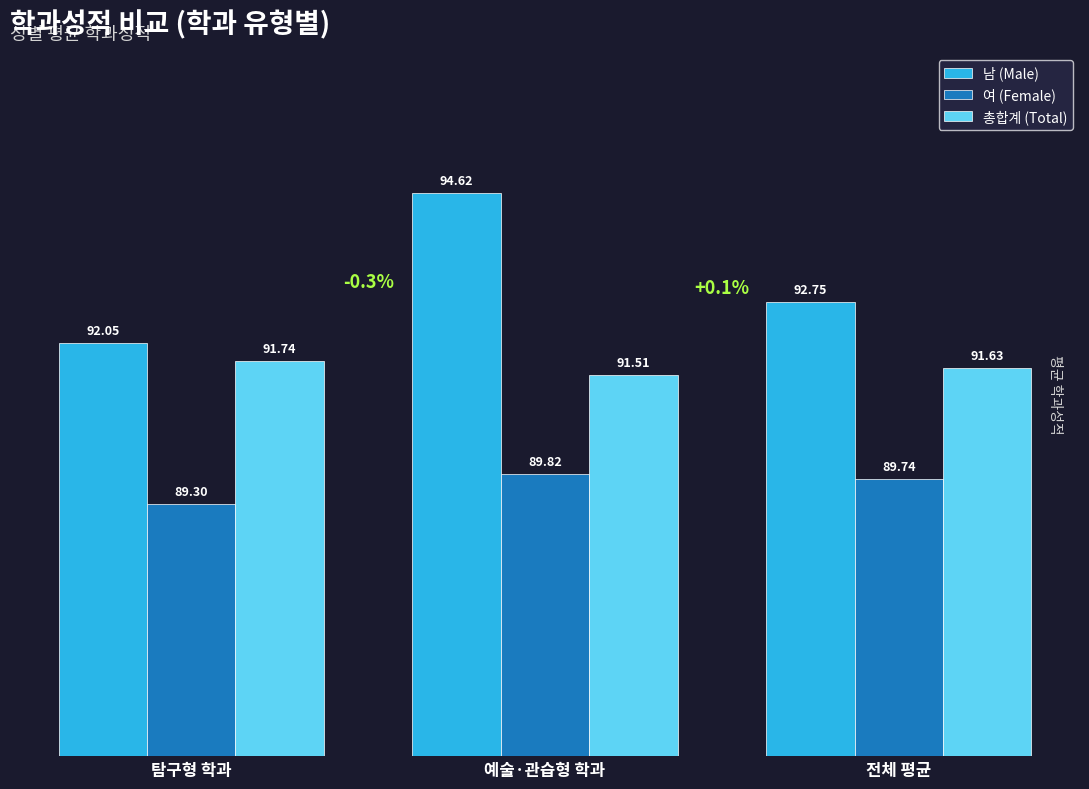

Where is 여 (Female) nearest to the value 89?

탐구형 학과